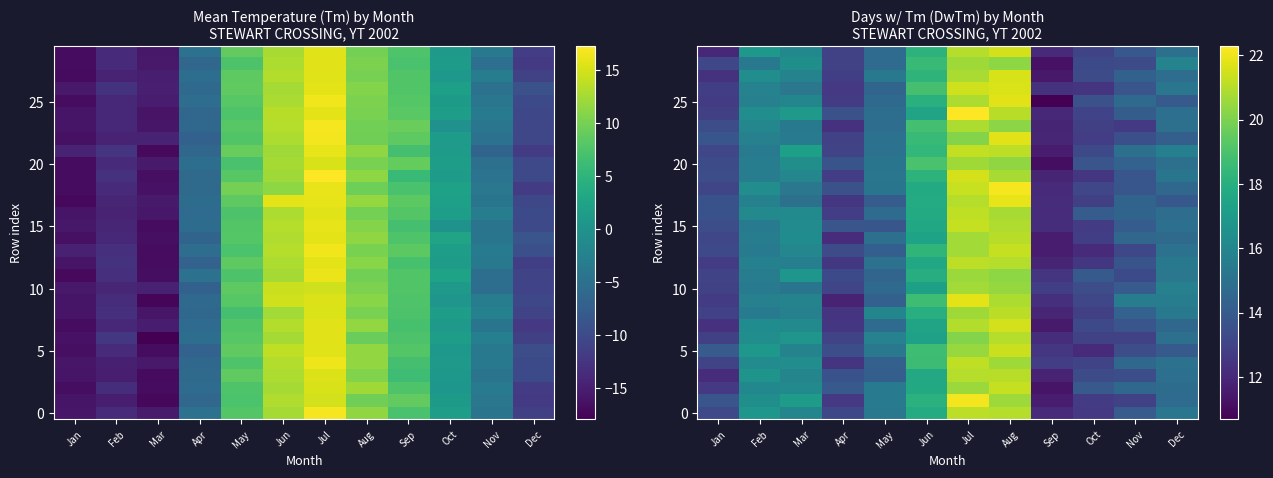

Between Feb and Oct, which is larger?

Feb